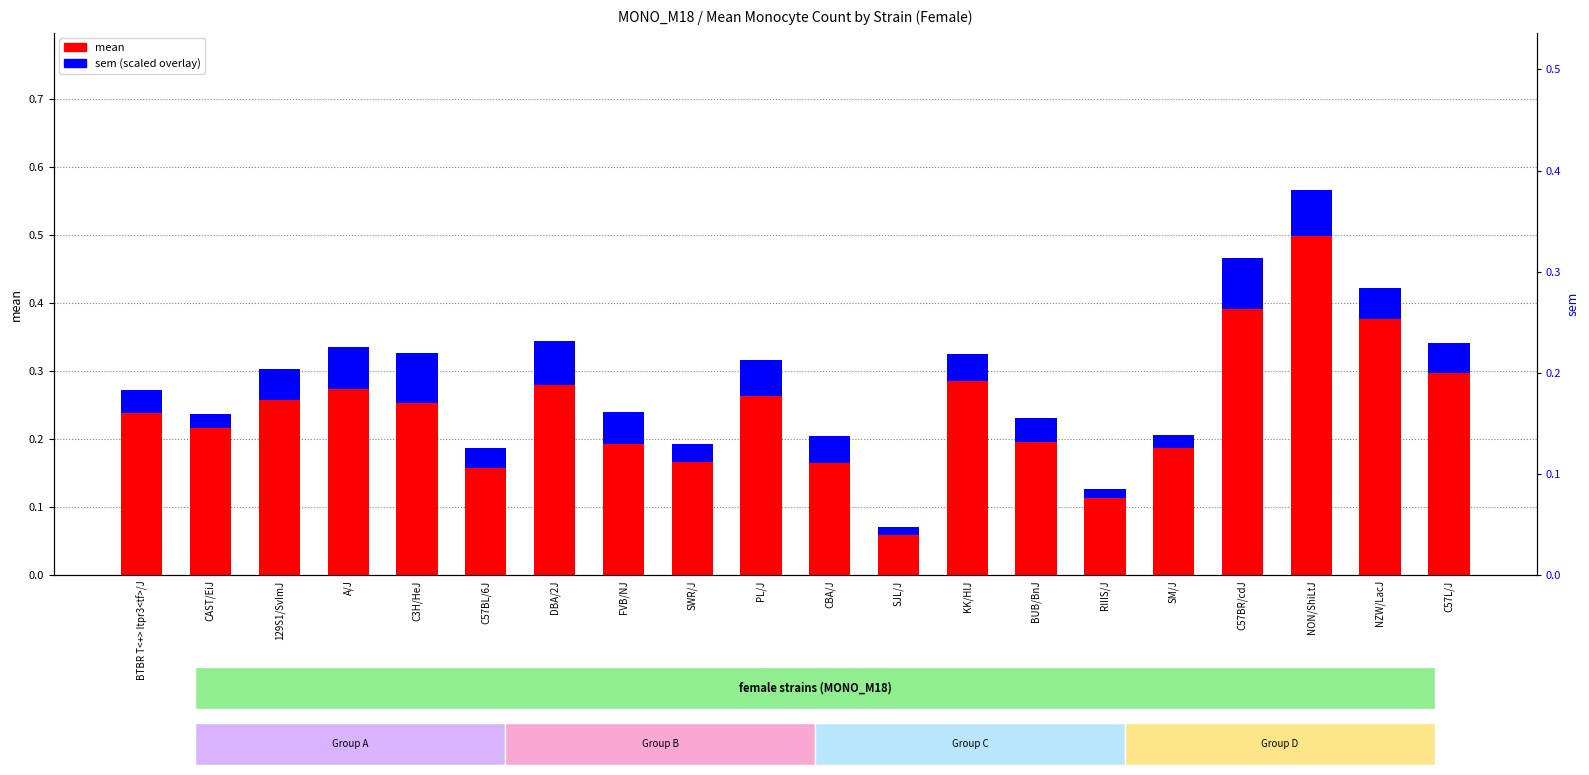

How many sem (scaled) values are between 0 and 1?

20